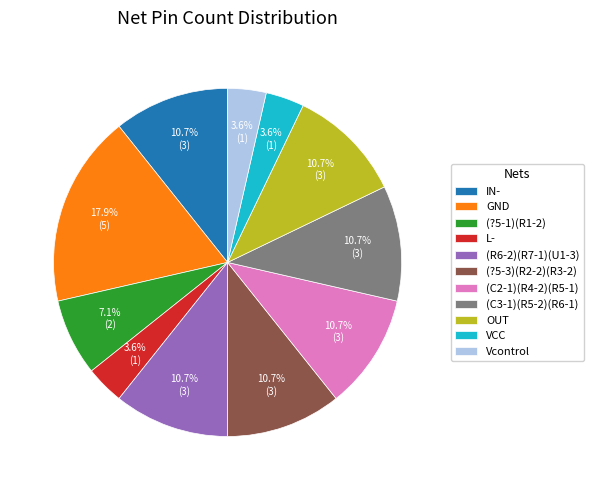

True or false: IN- accounts for 1% of the total.

False